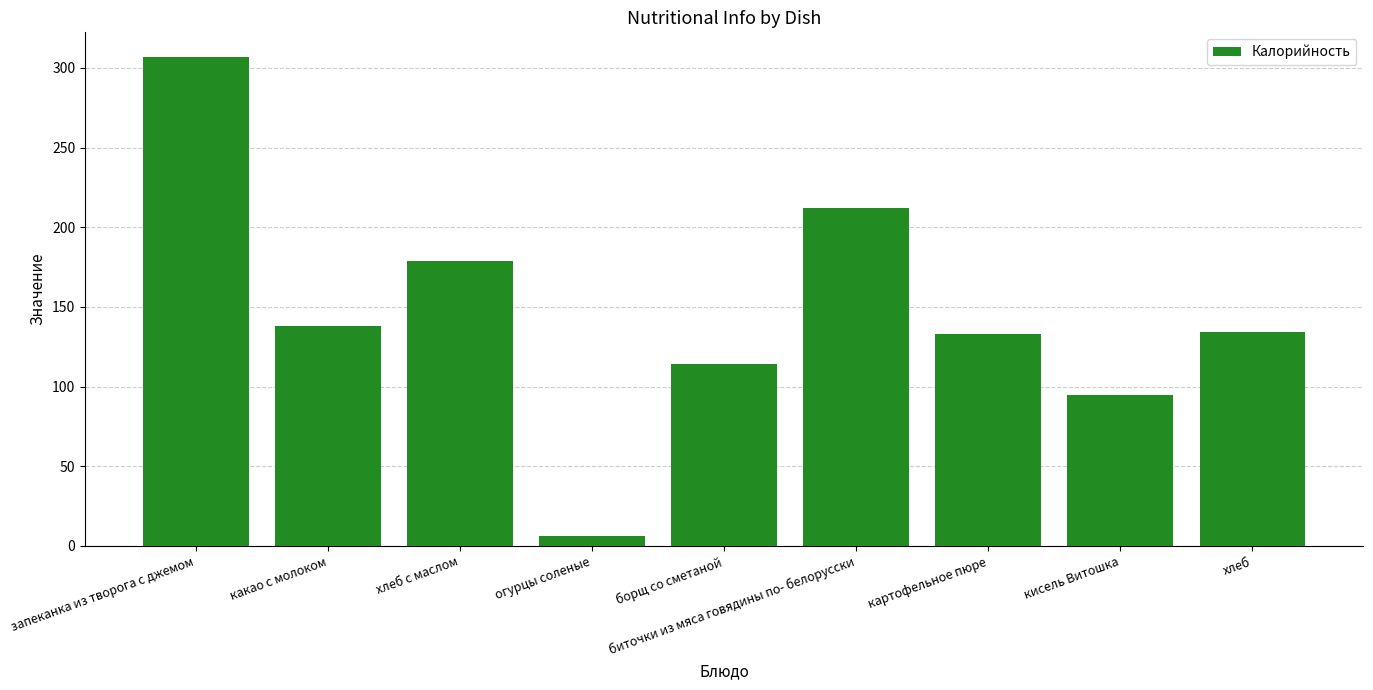

Which category has the lowest value across all series?

огурцы соленые